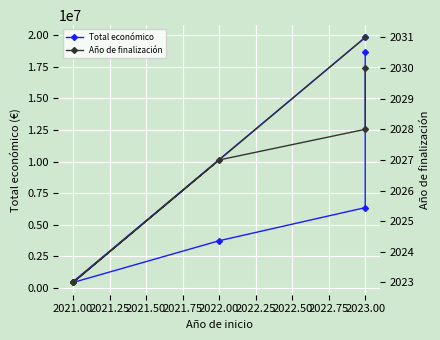

True or false: Año de finalización and Total económico cross at least once.

False